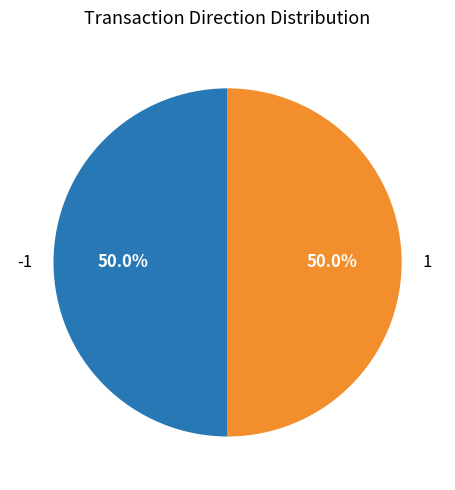

To the nearest percent, what is the combined percentage of 1 and -1?

100%